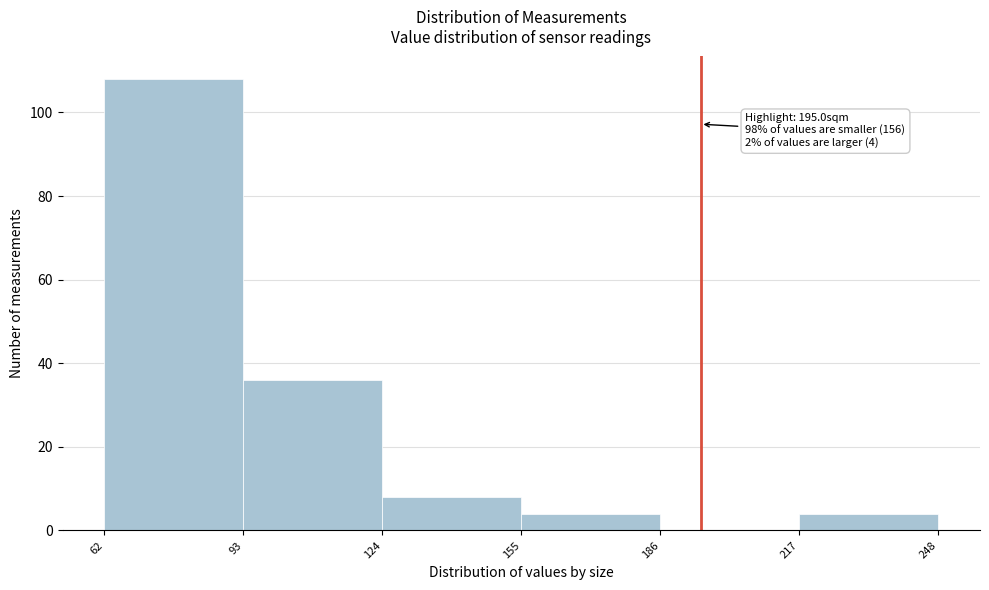

Which range on the x-axis has the tallest bar?

62 to 93